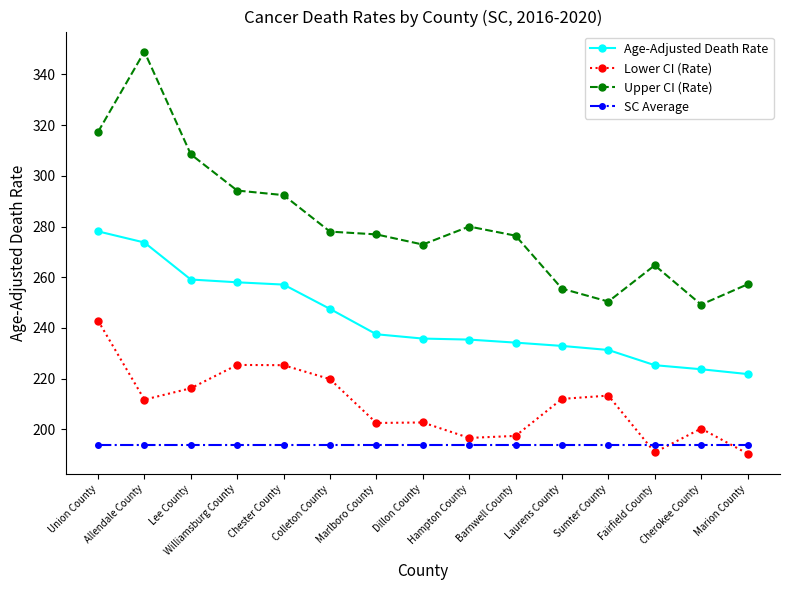

Count the number of categories in the chart.

15